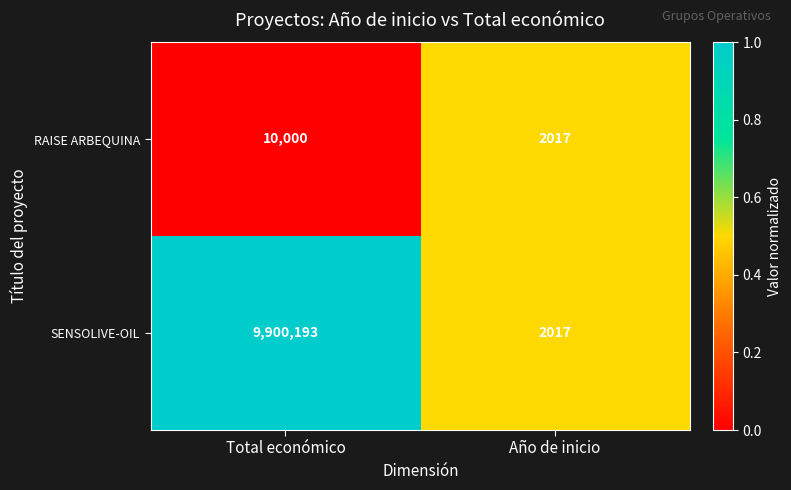

What is the greatest value displayed?

9900193